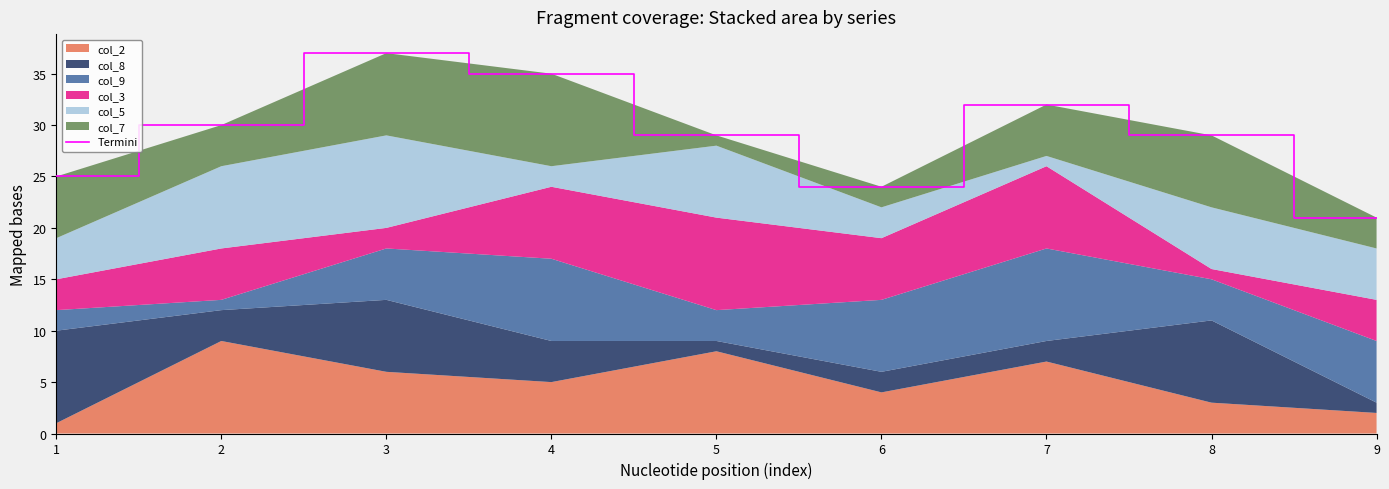

Reading left to right, transcribe all the data shown in this chart.

25	30	37	35	29	24	32	29	21